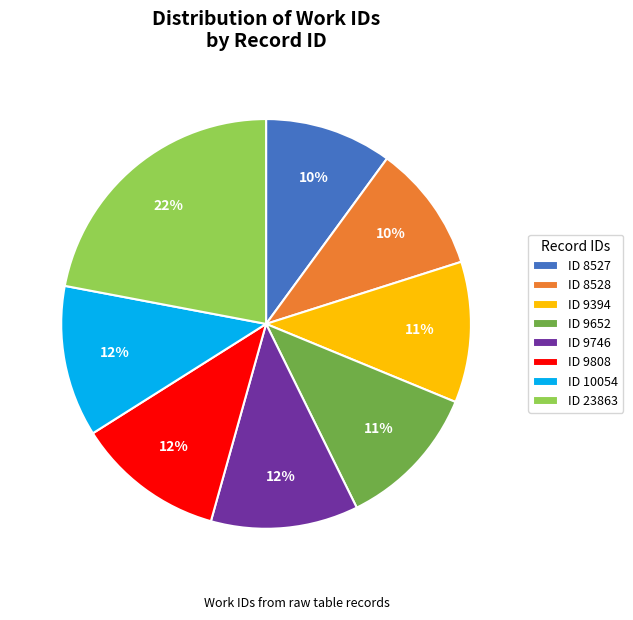

To the nearest percent, what is the average slice percentage?

12%